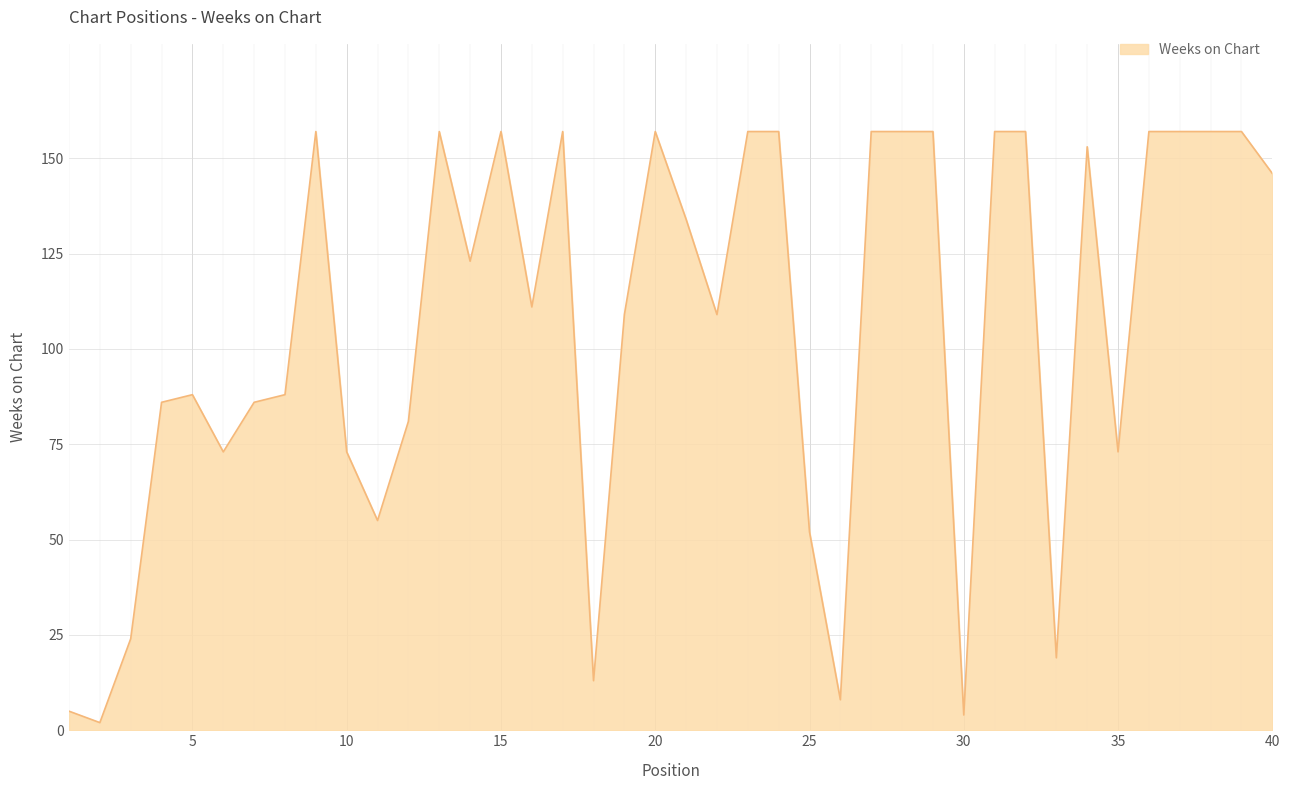

How many lines are shown in the chart?

1